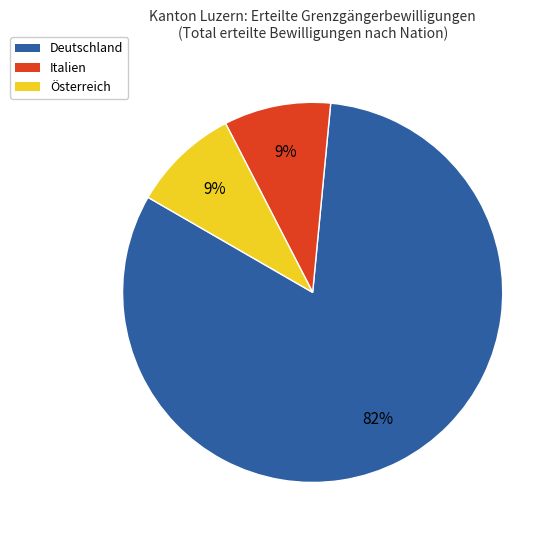

Which has a higher value, Deutschland or Italien?

Deutschland